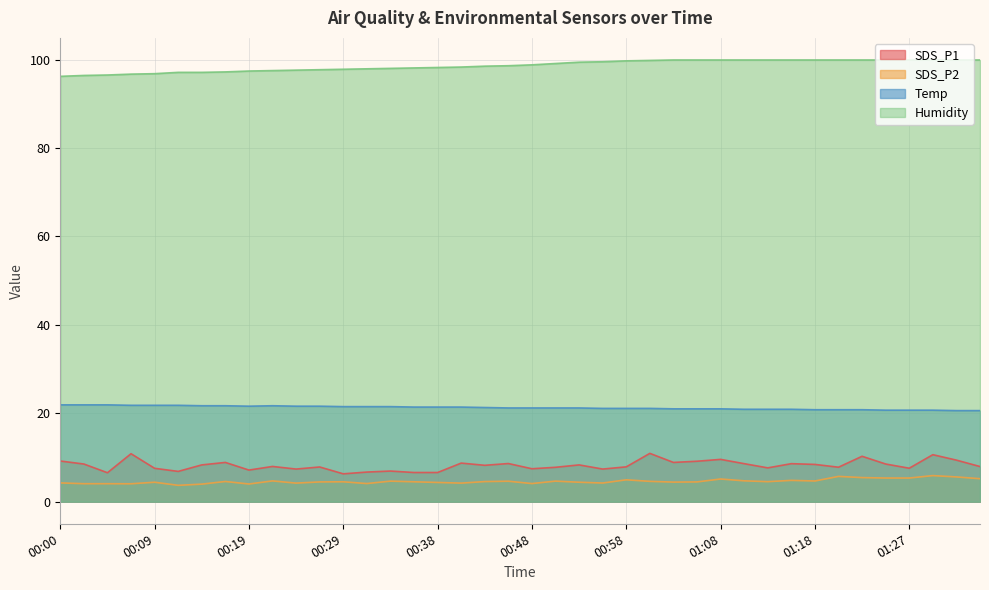

What is the spread (max minus min) of values at 00:02?

92.3